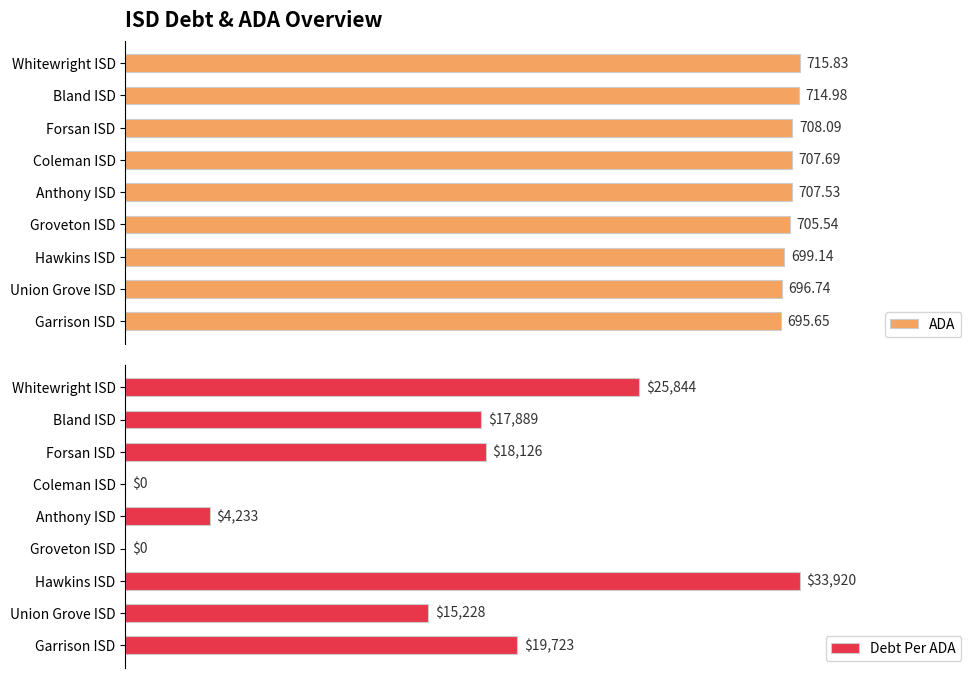

Where is ADA nearest to the value 705?

Groveton ISD